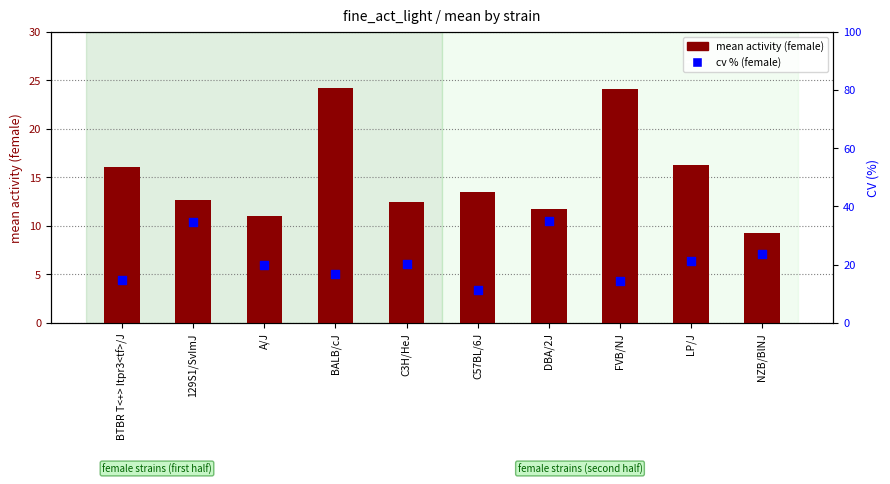

Which series reaches the maximum Y coordinate?

cv % (female)